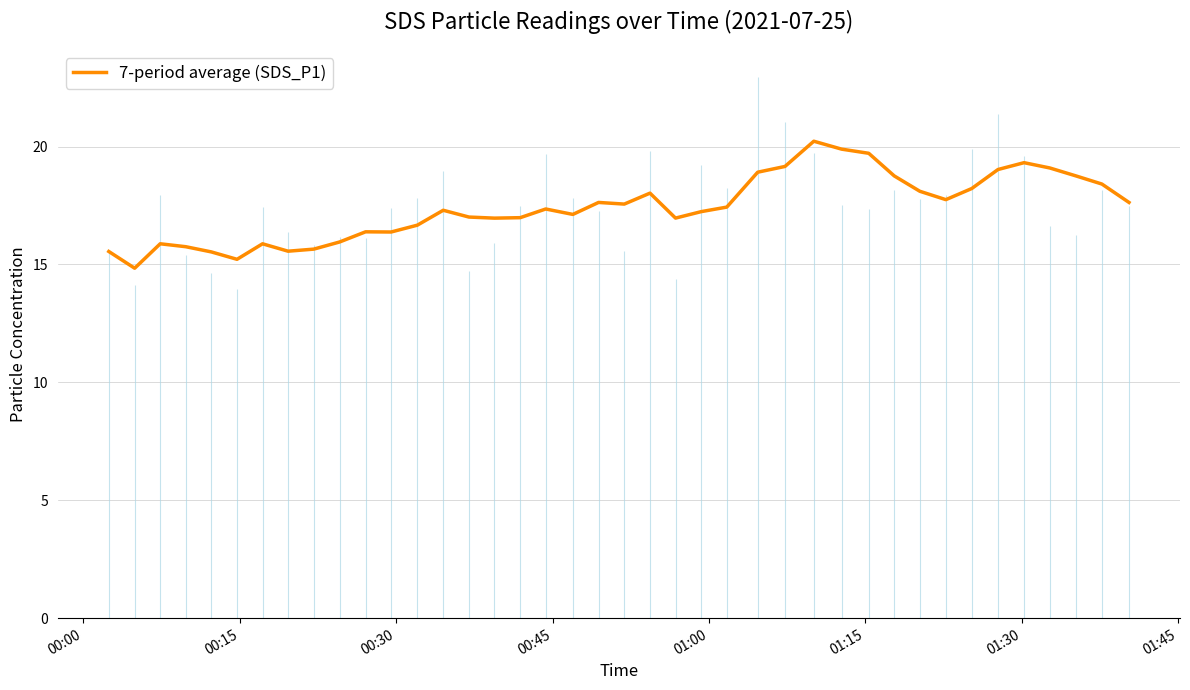

How many lines are shown in the chart?

1